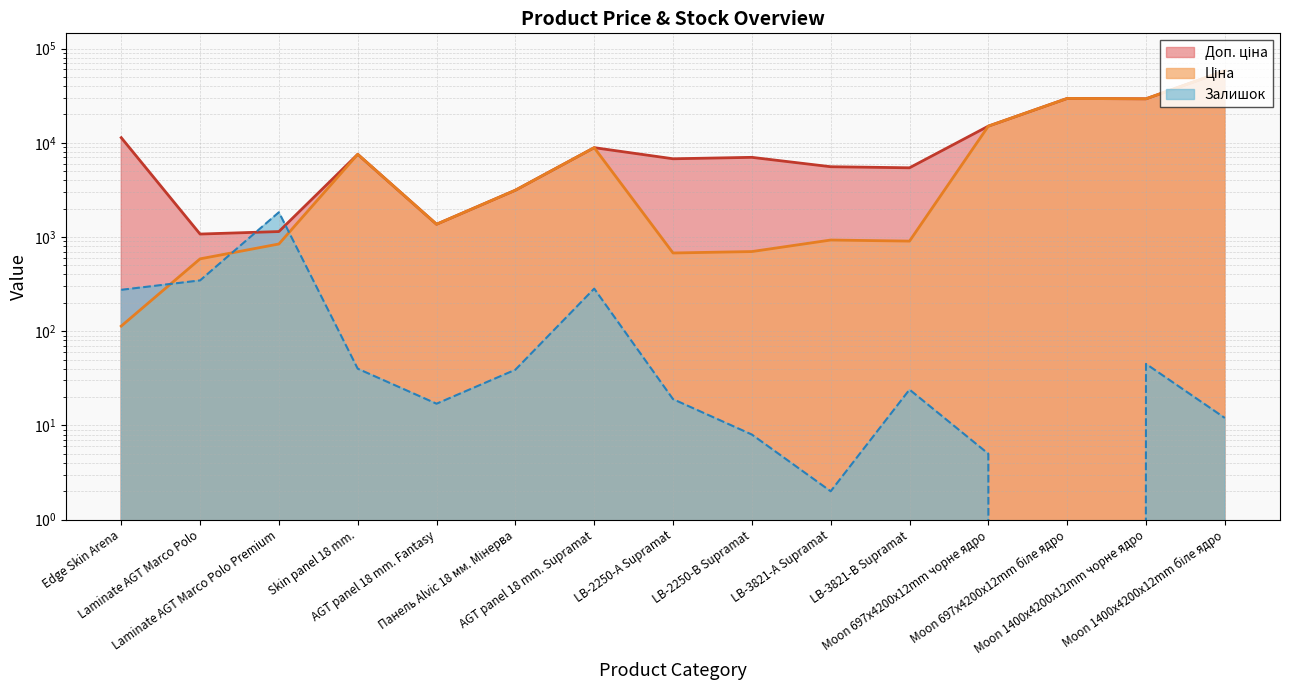

Does the chart have visible grid lines?

Yes